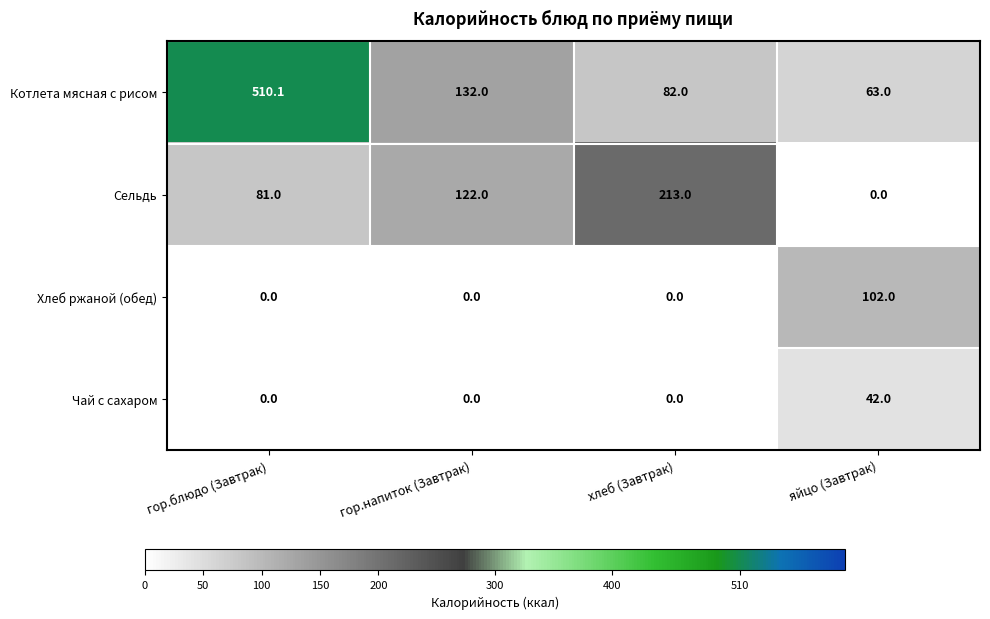

What is the highest value of the Котлета мясная с рисом series?

510.1